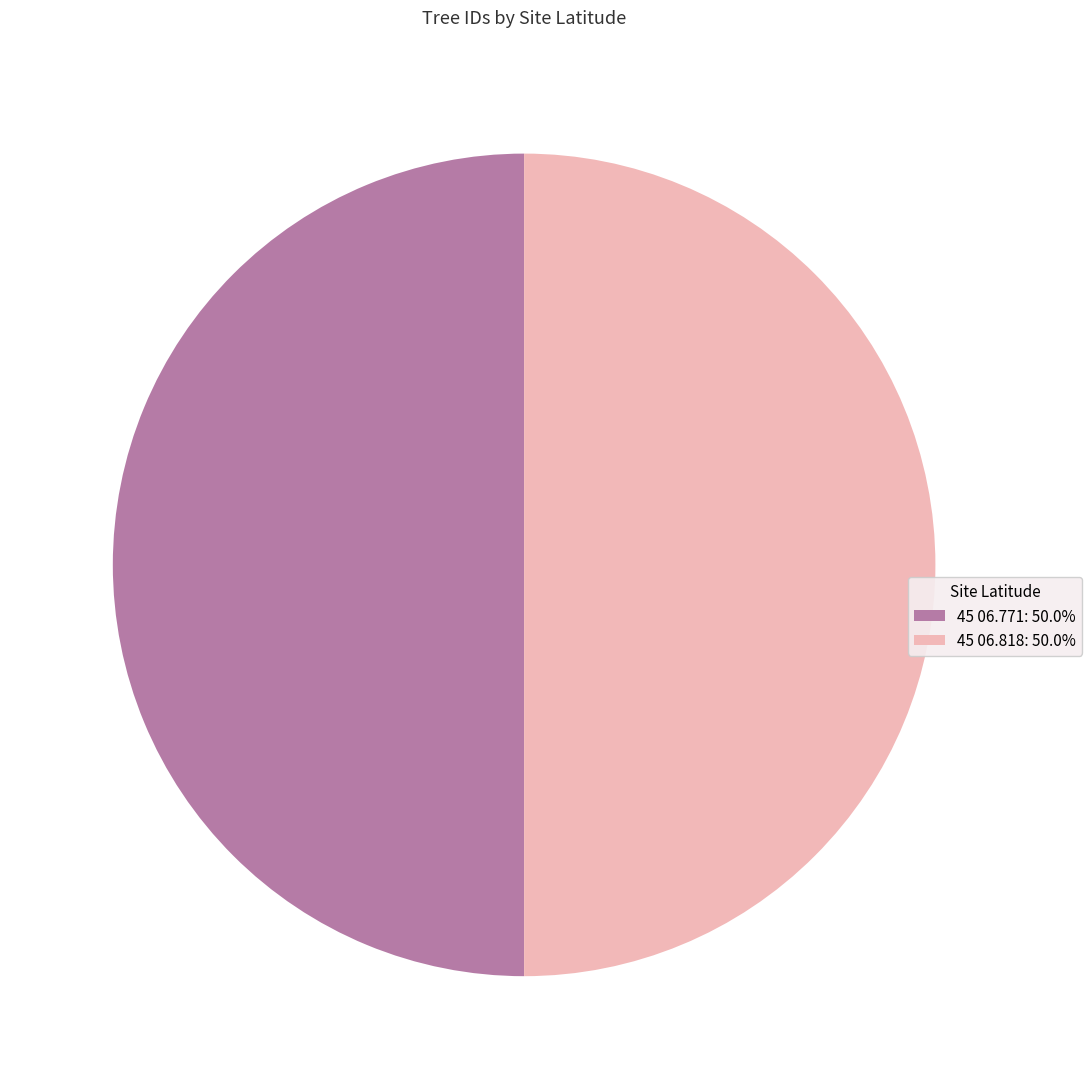

What is the ratio of the value at 45 06.771: 50.0% to the value at 45 06.818: 50.0%?

1.0